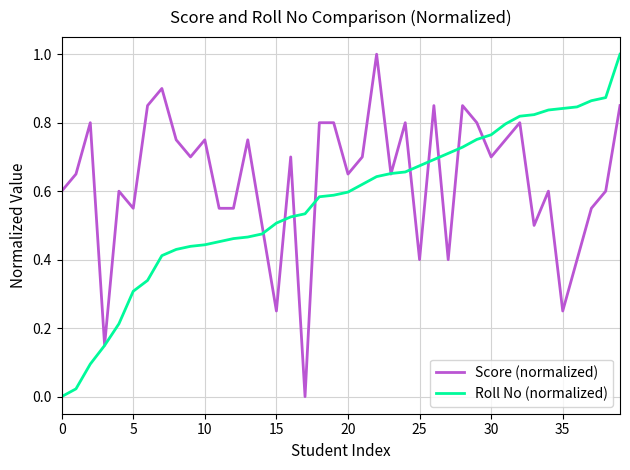

What is the maximum value for Score (normalized)?

1.0